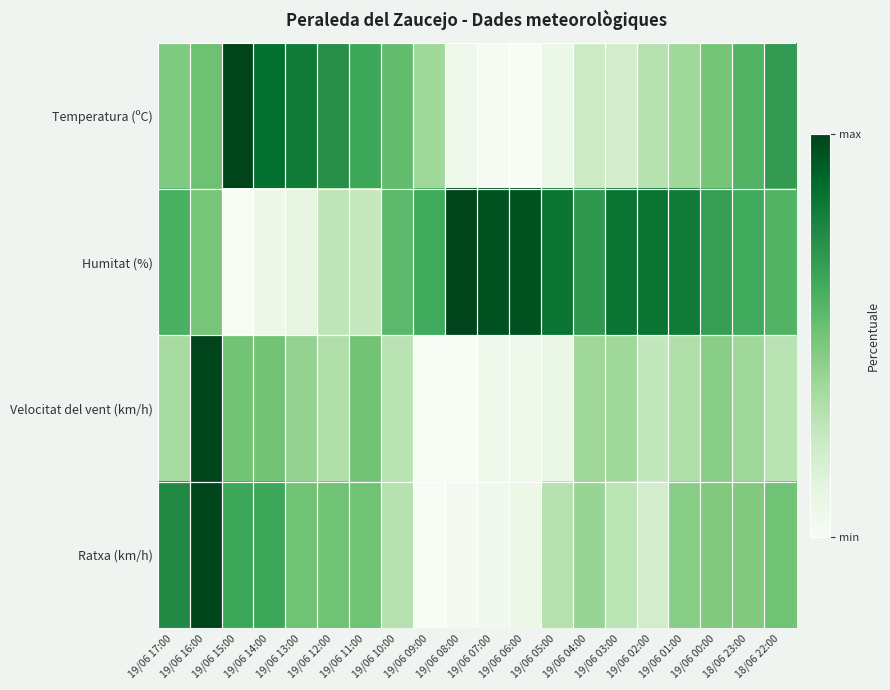

What is the difference between the highest and lowest values at 19/06 12:00?

0.5